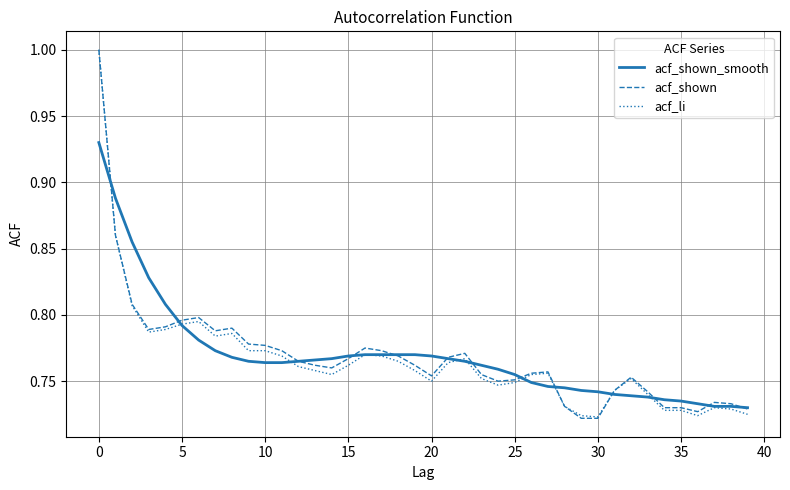

What is the value of the acf_shown point at the 13th from the left?

0.8